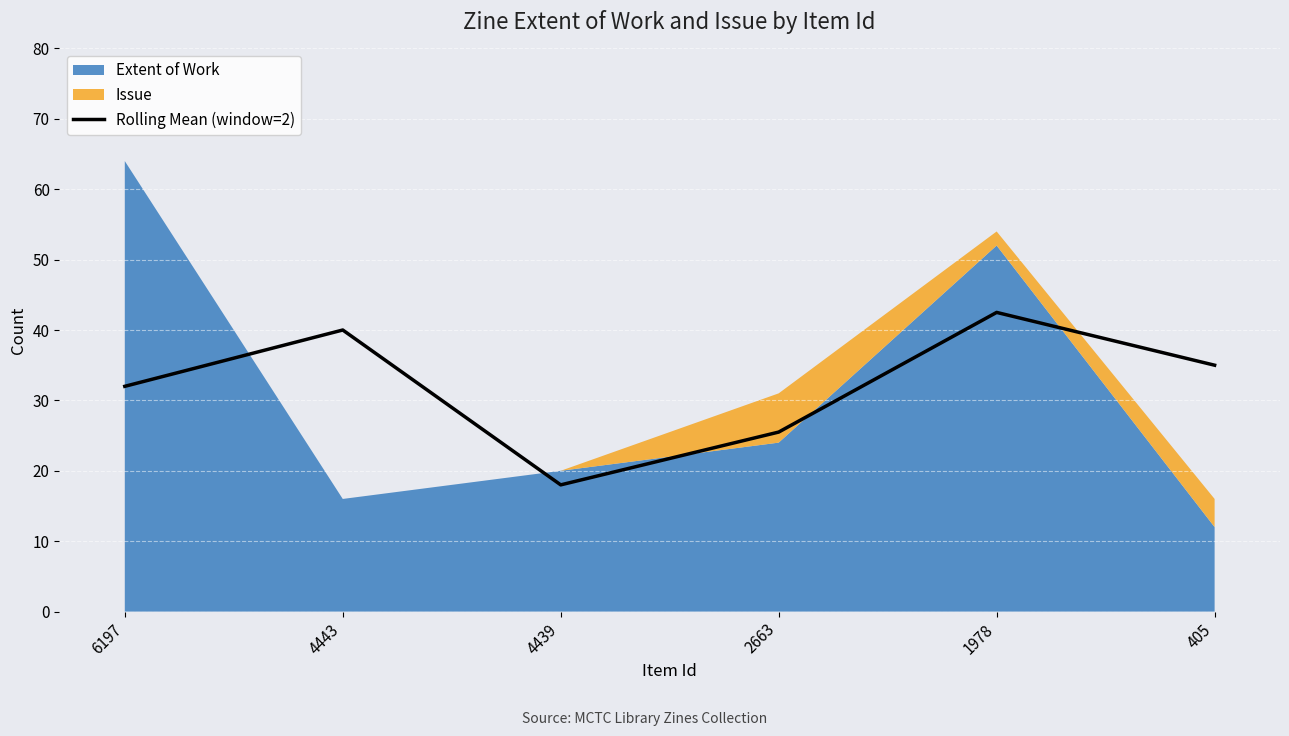

List the labels in order of Rolling Mean (window=2) value, smallest first.

4439, 2663, 6197, 405, 4443, 1978